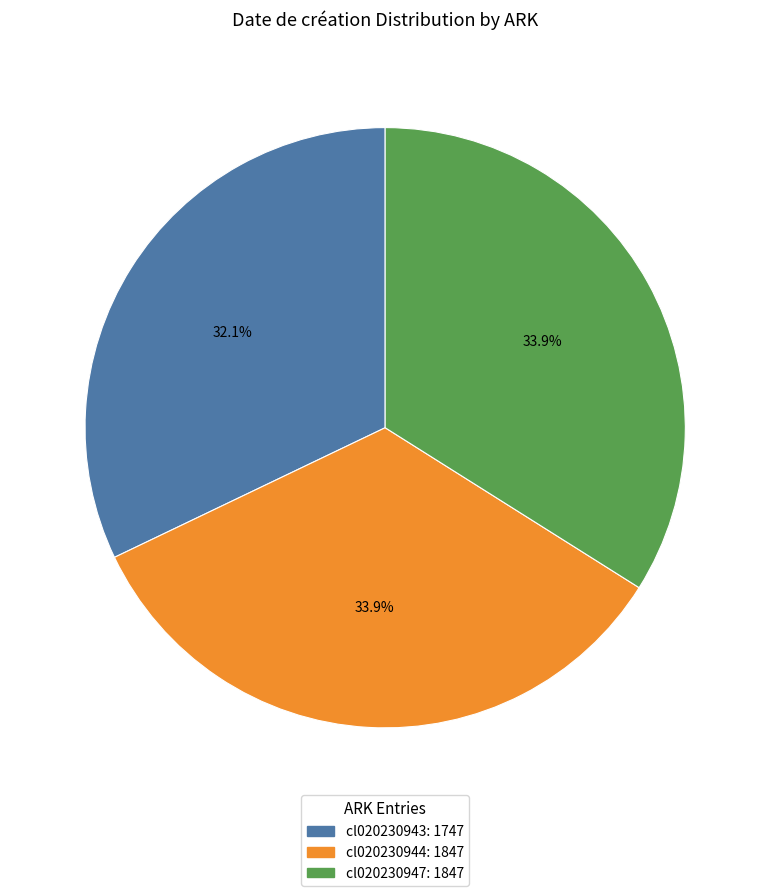

Approximately how many times larger is the value at cl020230943 compared to cl020230947?

0.9